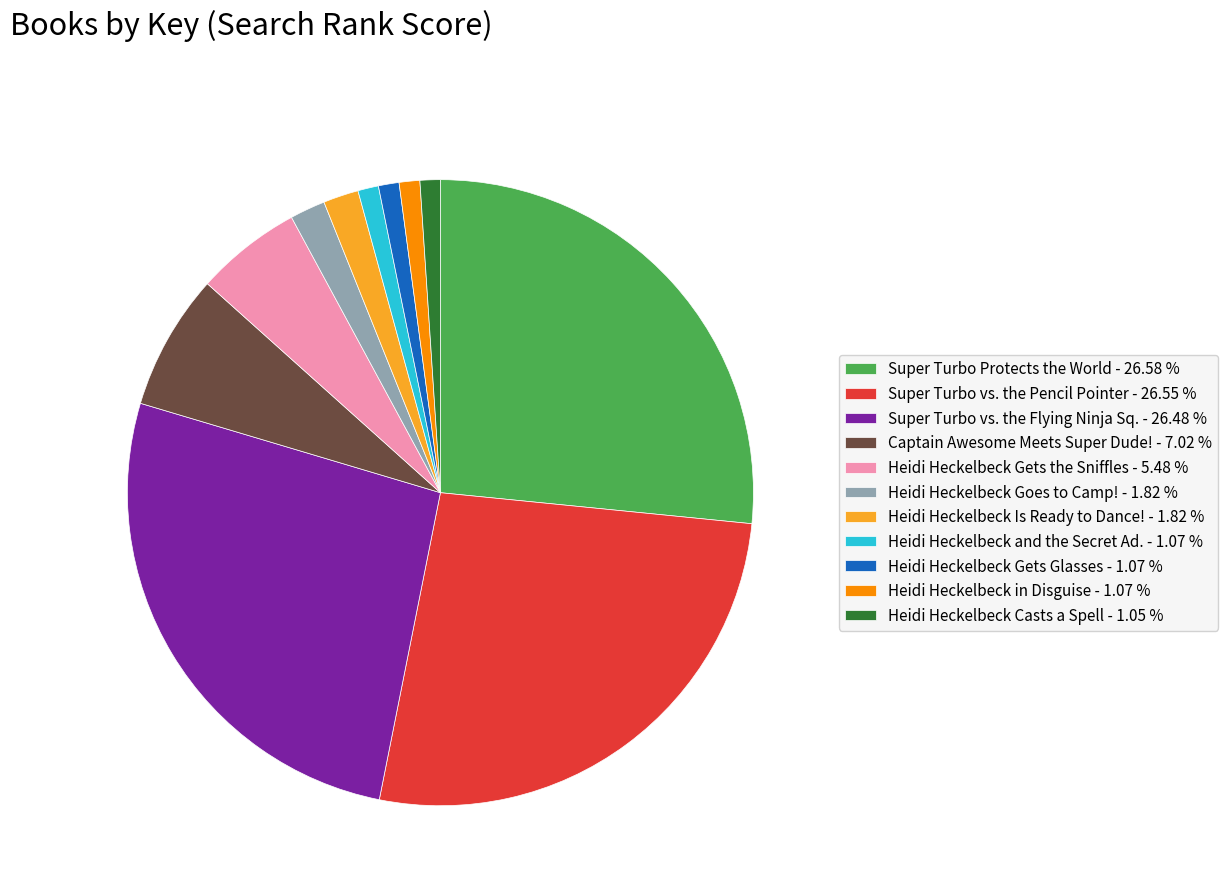

Is there a majority slice in this chart?

No